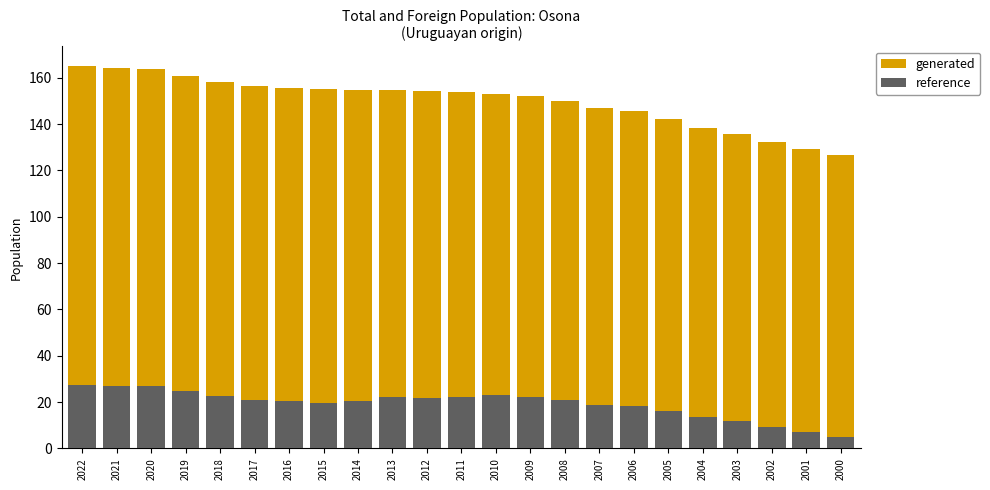

Are the bars horizontal?

No